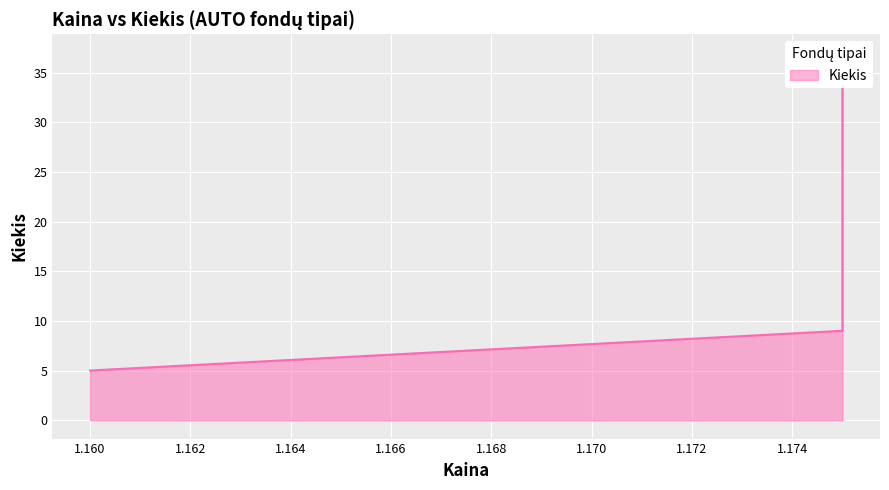

What is the sum of all values?

51